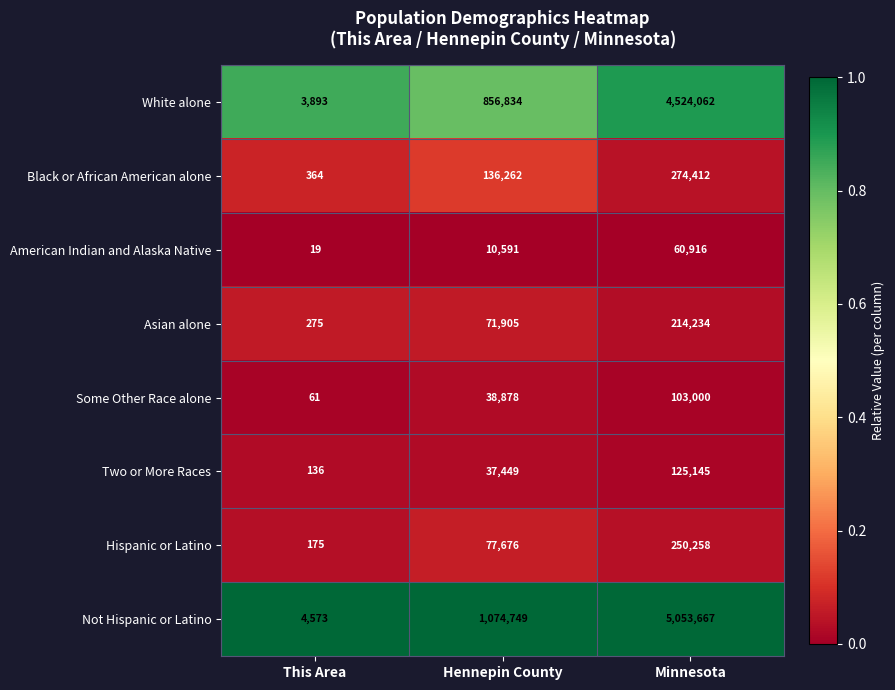

How many categories are shown in the chart?

3